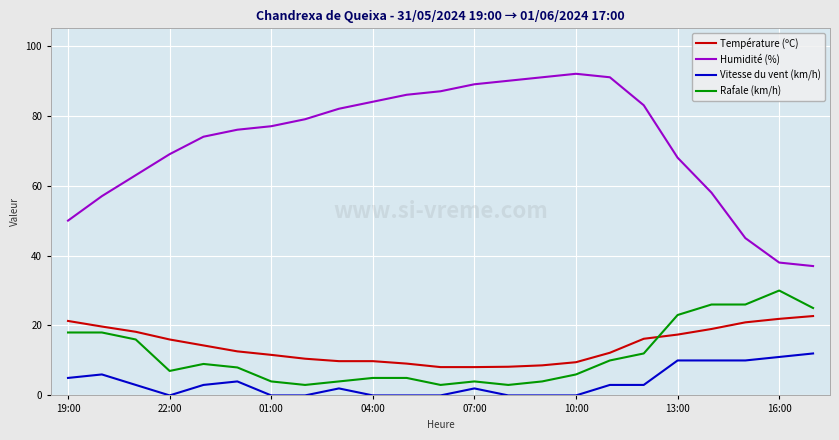

Rank the series by their maximum value, from highest to lowest.

Humidité (%), Rafale (km/h), Température (ºC), Vitesse du vent (km/h)